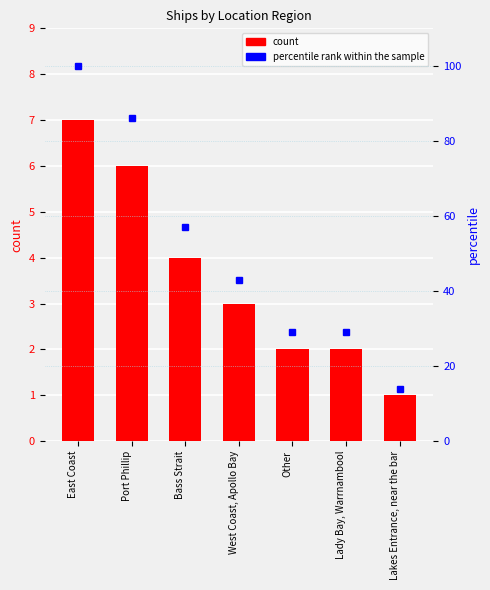

Which series has the widest spread of values?

percentile rank within the sample